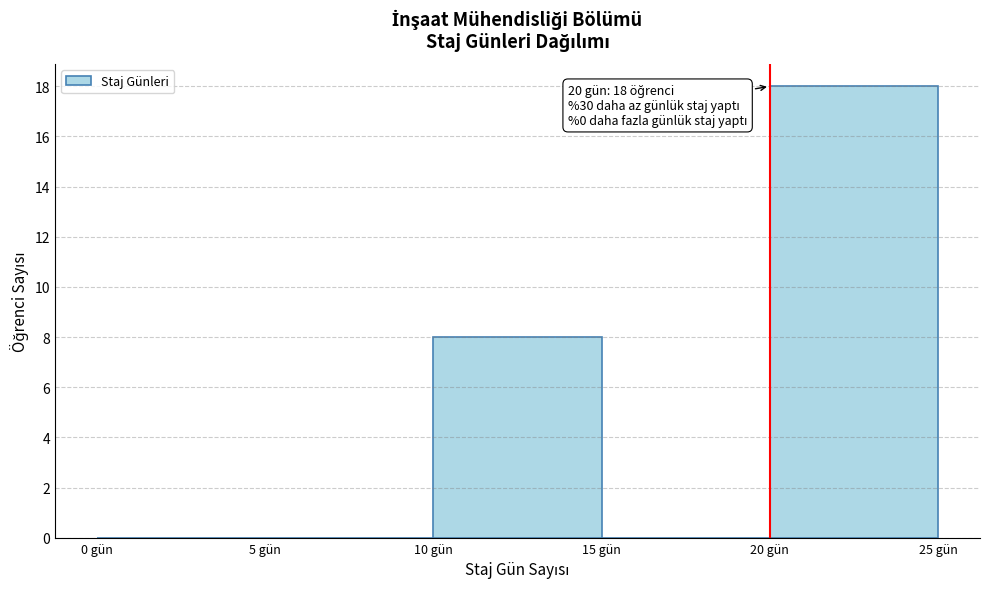

Which range on the x-axis has the tallest bar?

20 to 25